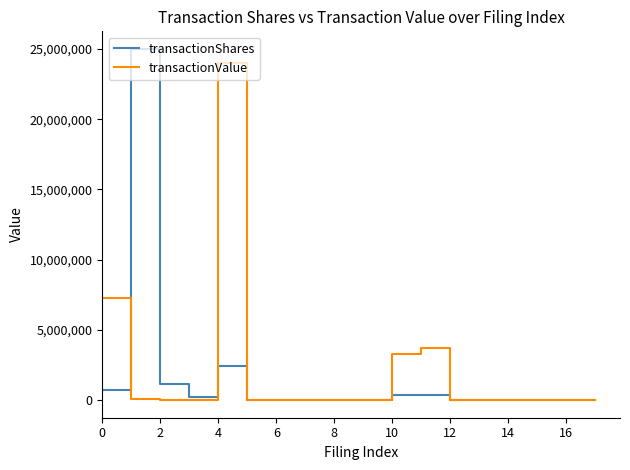

At which category is the sum across all series the highest?

4